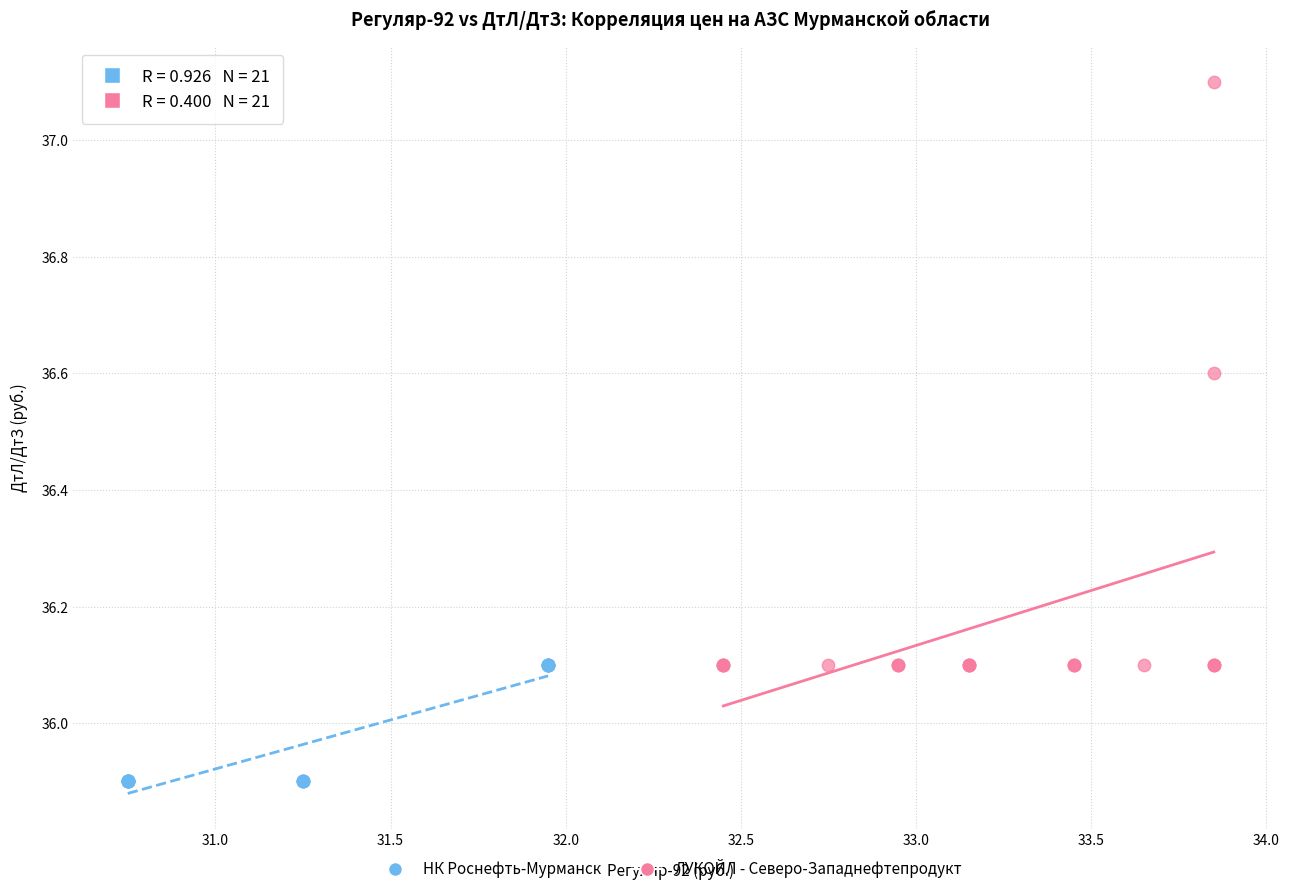

Which series has the widest spread of Y values?

ЛУКОЙЛ - Северо-Западнефтепродукт